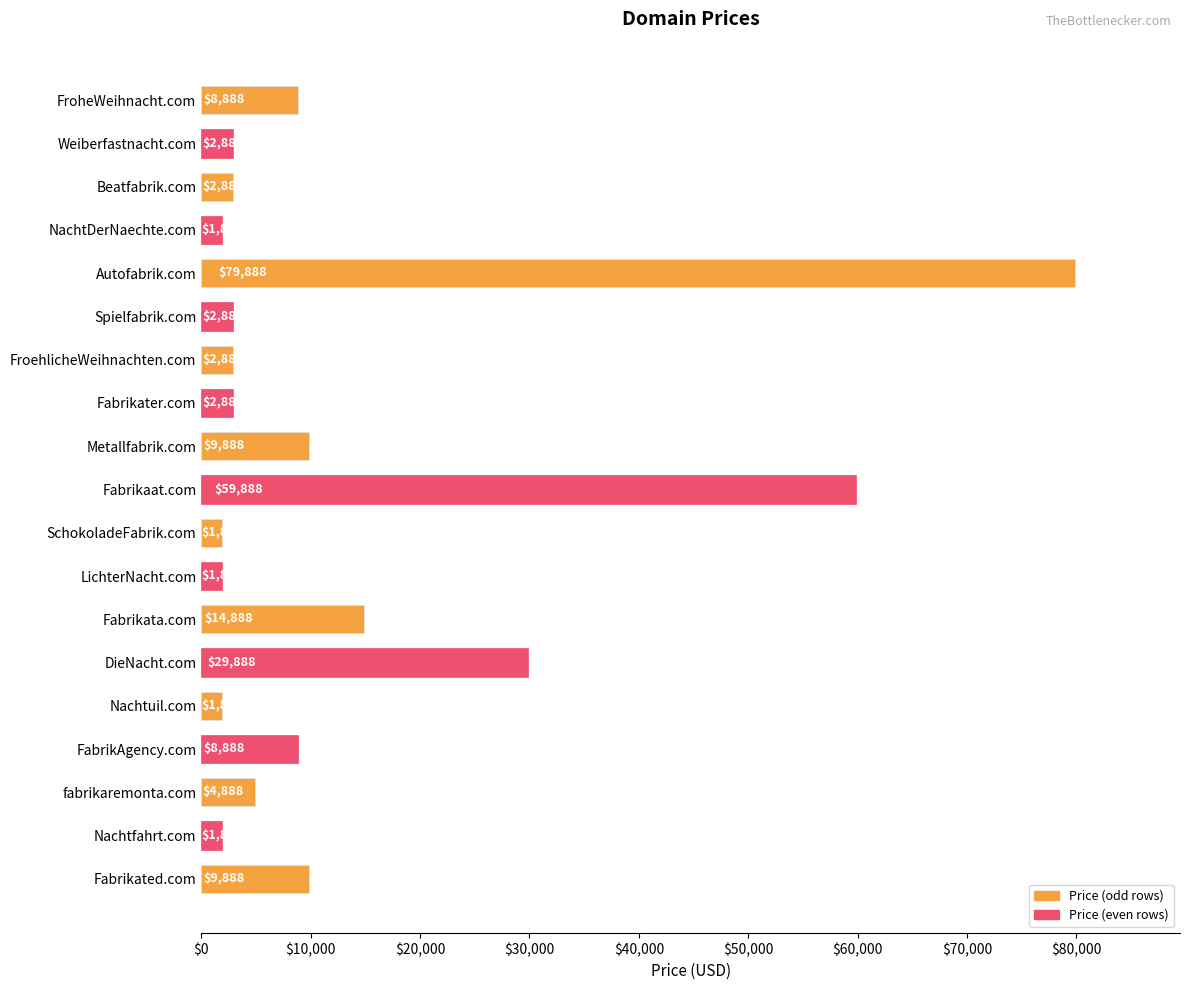

Reading top to bottom, extract all data points from this chart.

FroheWeihnacht.com=8888	Weiberfastnacht.com=2888	Beatfabrik.com=2888	NachtDerNaechte.com=1888	Autofabrik.com=79888	Spielfabrik.com=2888	FroehlicheWeihnachten.com=2888	Fabrikater.com=2888	Metallfabrik.com=9888	Fabrikaat.com=59888	SchokoladeFabrik.com=1888	LichterNacht.com=1888	Fabrikata.com=14888	DieNacht.com=29888	Nachtuil.com=1888	FabrikAgency.com=8888	fabrikaremonta.com=4888	Nachtfahrt.com=1888	Fabrikated.com=9888